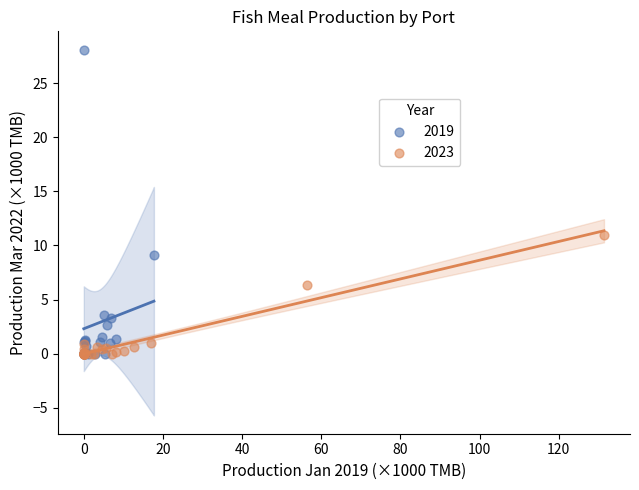

Which series has the largest Y range (max minus min)?

2019